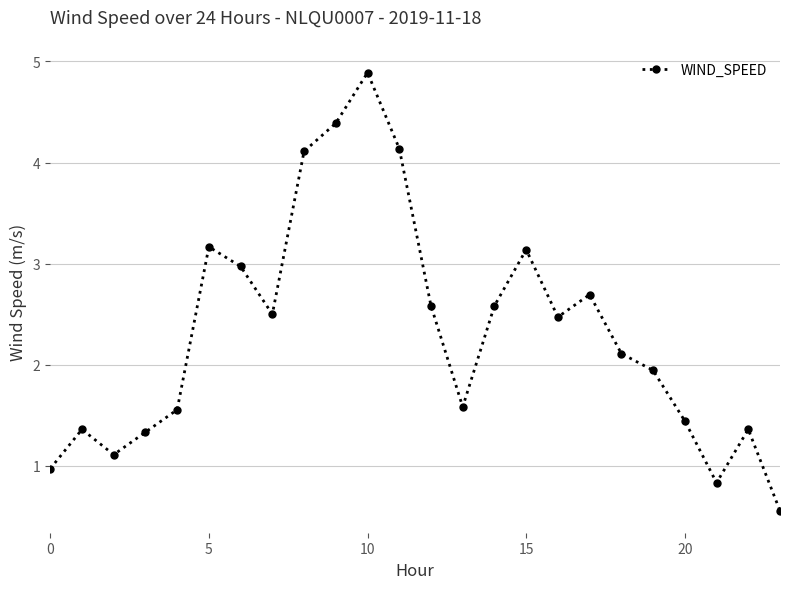

What is the greatest value displayed?

4.9